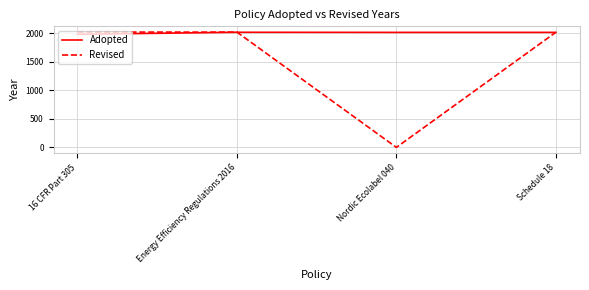

Which category has the lowest value across all series?

Nordic Ecolabel 040